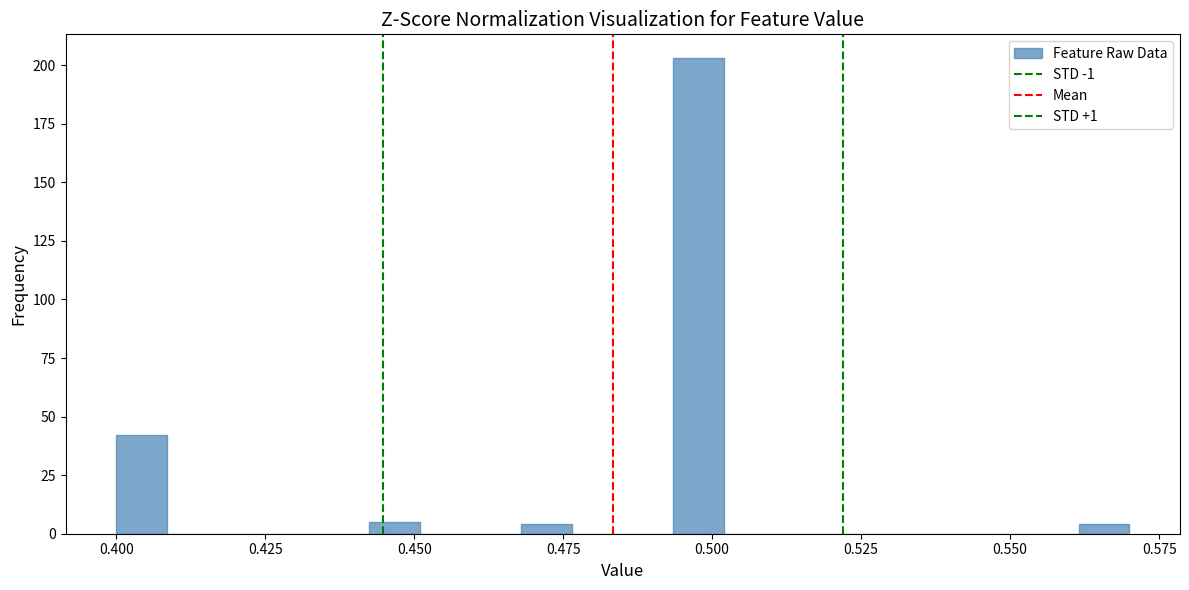

Read against the x-axis, roughly where is the centre of the tallest bar?

0.500